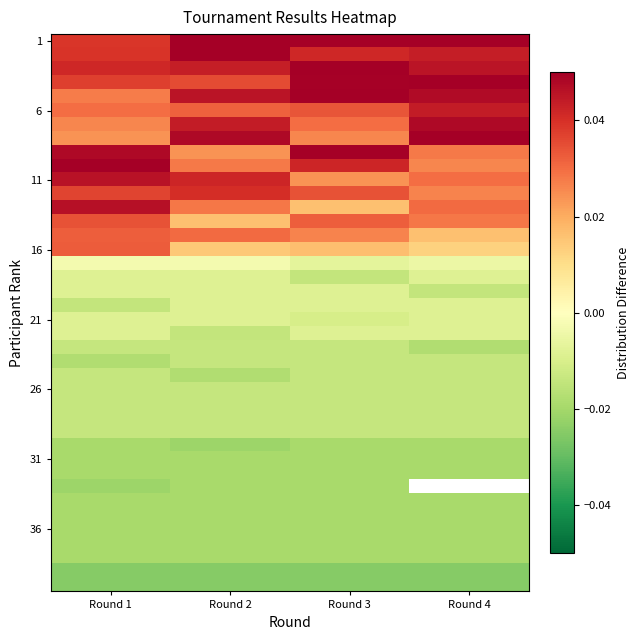

What is the spread (max minus min) of values at Round 1?

0.1